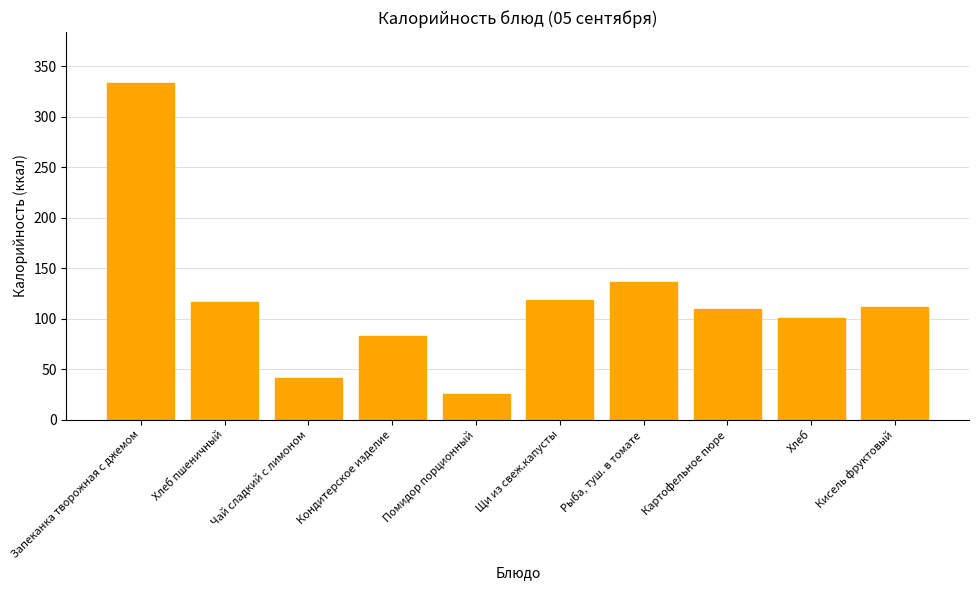

What is the sum of all values?

1177.5